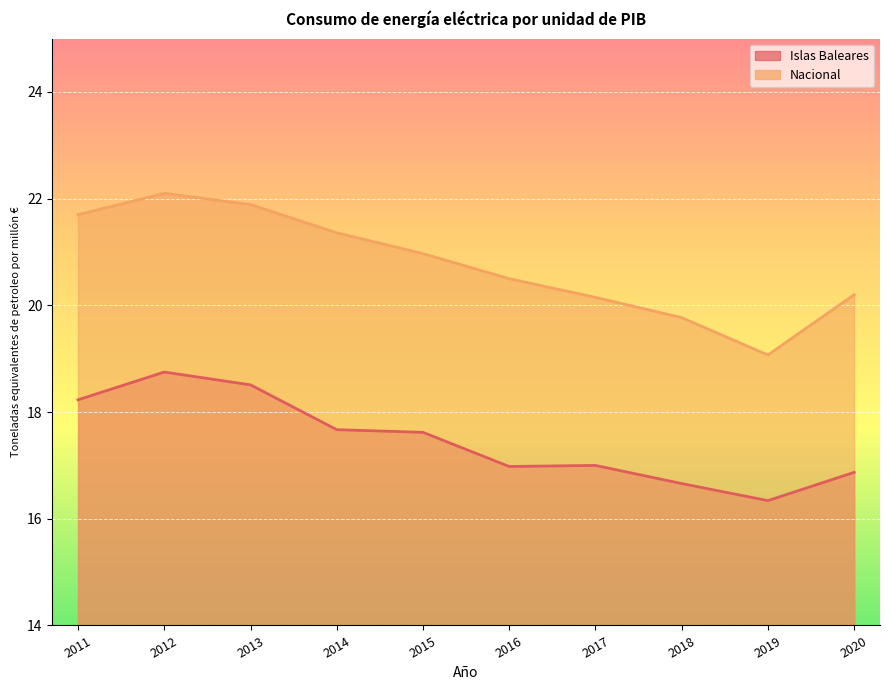

The Islas Baleares series shows 31.0 at 2012. True or false?

False